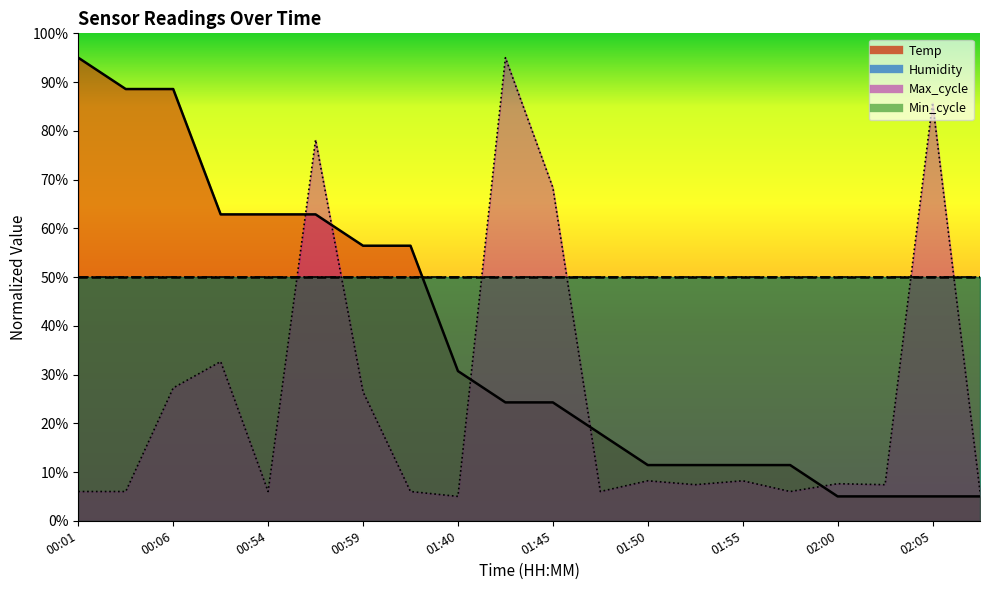

At which label does Max_cycle reach its peak?

01:43